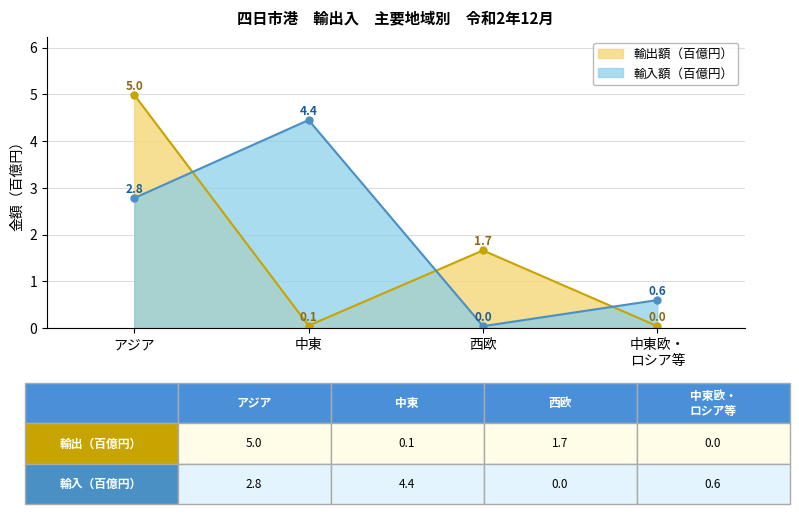

Which series has the largest range (max minus min)?

輸出額（折線）